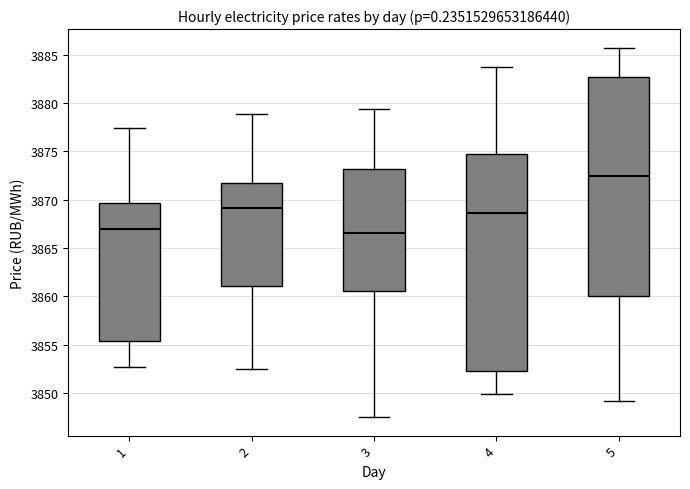

Reading left to right, transcribe this box plot: for each box, give where its median line is, the range the box spans, and where its two whiskers end, as read against the y-axis. The values are not printed on the chart, so give them approximately, as read against the axis.

1: median 3867.0, box 3855.5 to 3869.5, whiskers 3852.5 to 3877.5
2: median 3869.0, box 3861.0 to 3871.5, whiskers 3852.5 to 3879.0
3: median 3866.5, box 3860.5 to 3873.0, whiskers 3847.5 to 3879.5
4: median 3868.5, box 3852.5 to 3874.5, whiskers 3850.0 to 3884.0
5: median 3872.5, box 3860.0 to 3882.5, whiskers 3849.0 to 3886.0